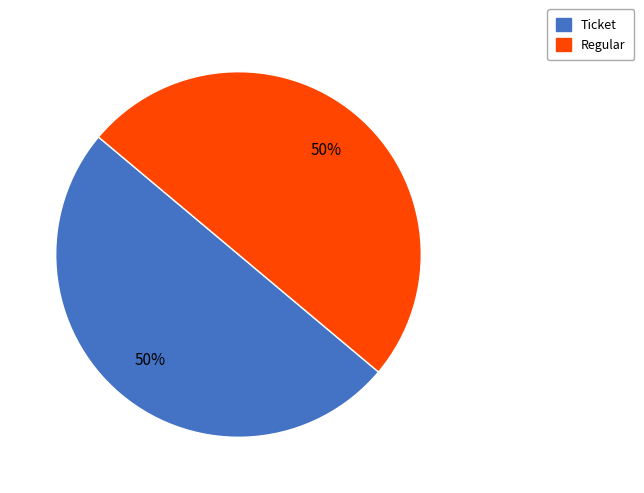

To the nearest percent, what is the average slice percentage?

50%